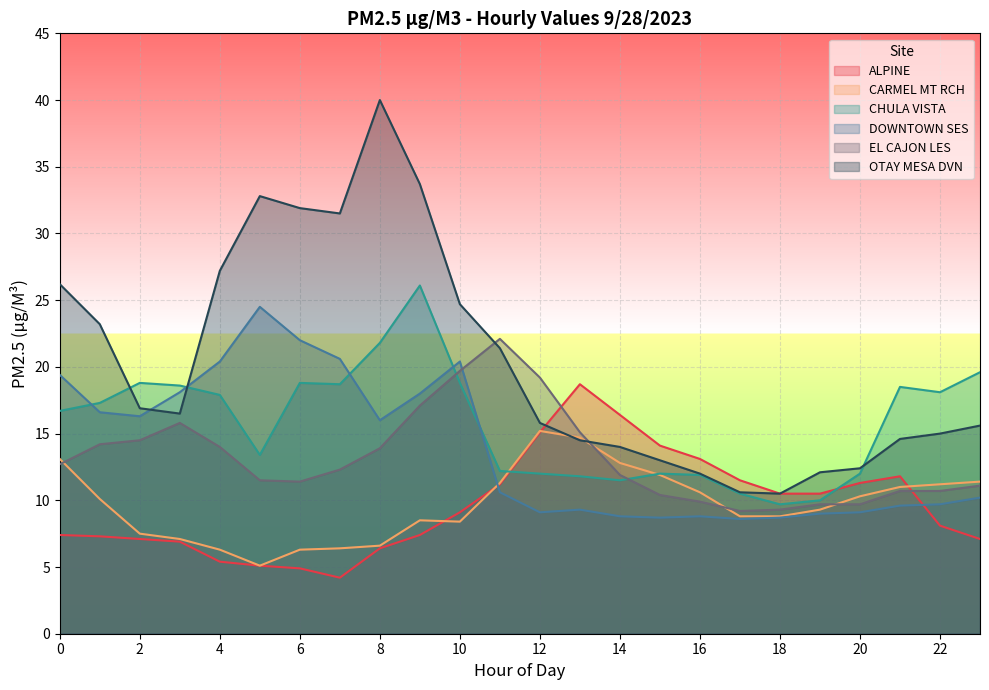

At which category does CARMEL MT RCH reach its first local peak?

9